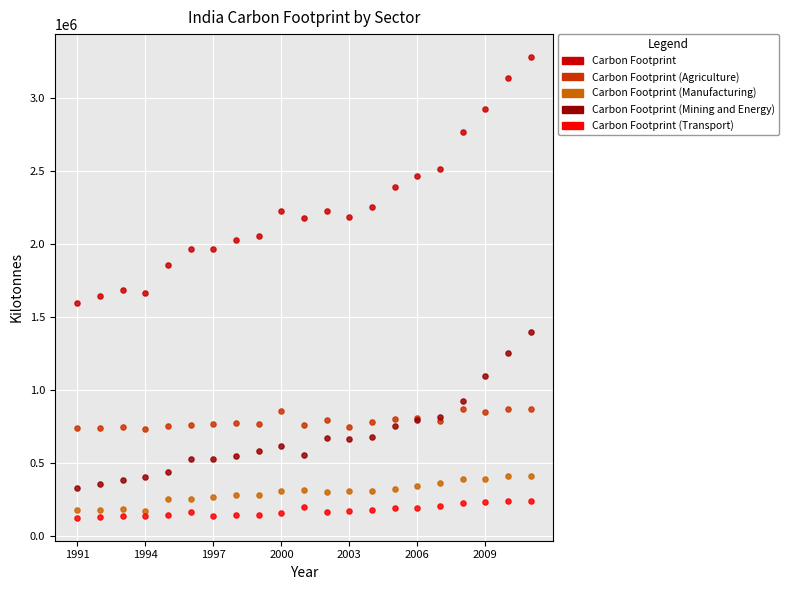

What are all the series names shown in the legend?

Carbon Footprint, Carbon Footprint (Agriculture), Carbon Footprint (Manufacturing), Carbon Footprint (Mining and Energy), Carbon Footprint (Transport)